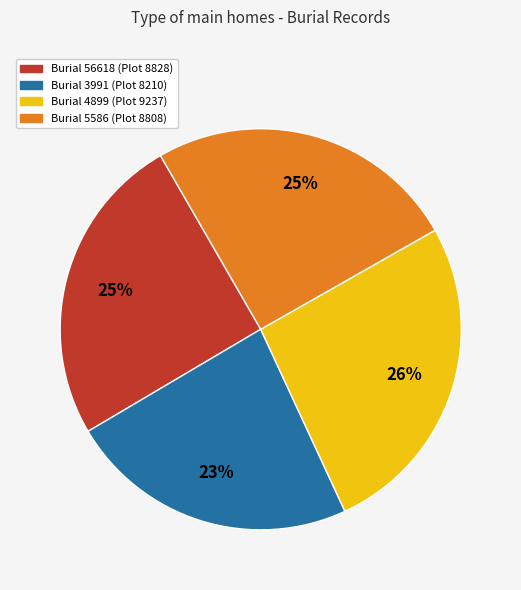

To the nearest percent, what is the difference between the largest and smallest slice percentages?

3%